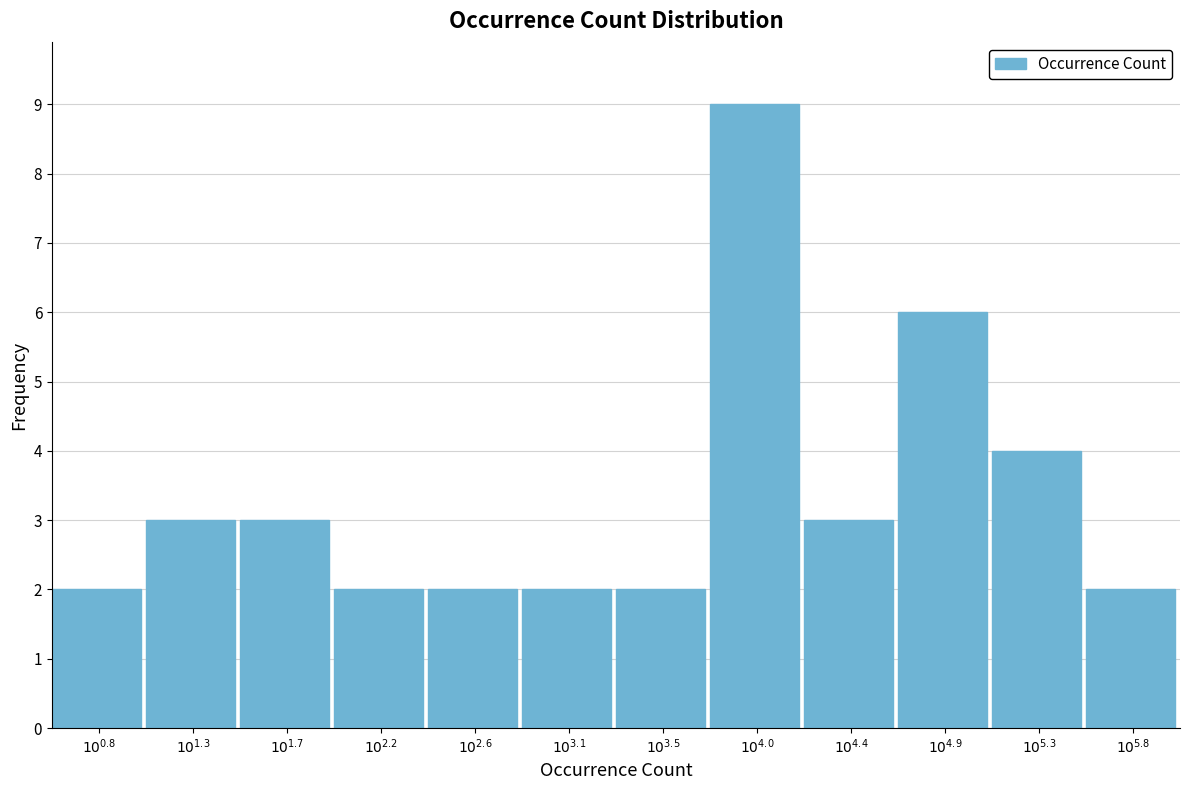

Reading left to right, what are all the values shown in this chart?

2	3	3	2	2	2	2	9	3	6	4	2